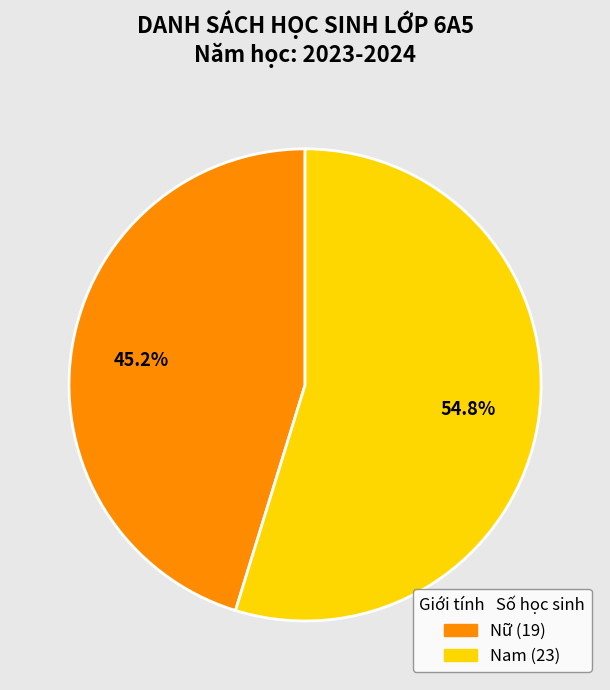

Does Nữ represent more than half of the total?

No